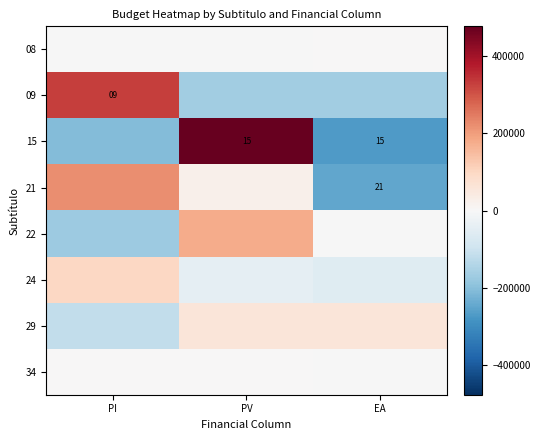

List the labels in order of 08 value, smallest first.

PI, PV, EA